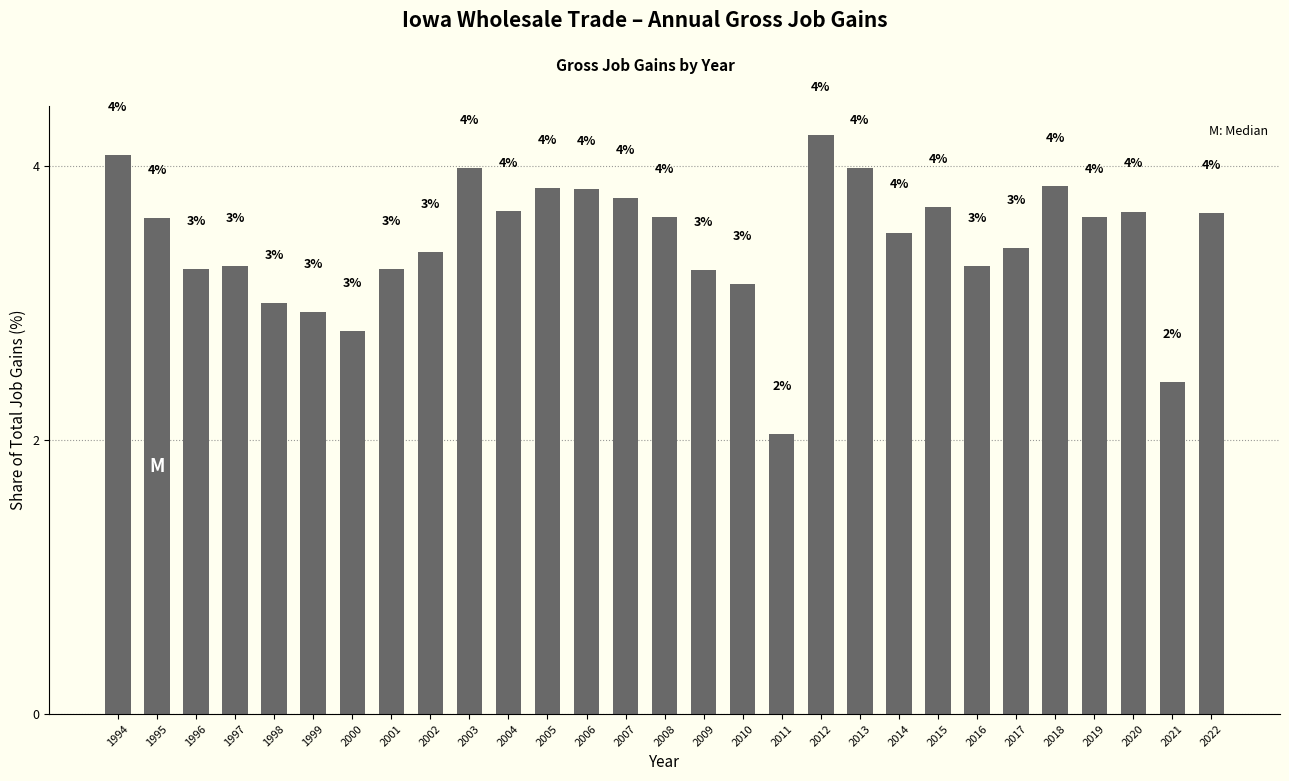

At which label is the value closest to 3?

1998